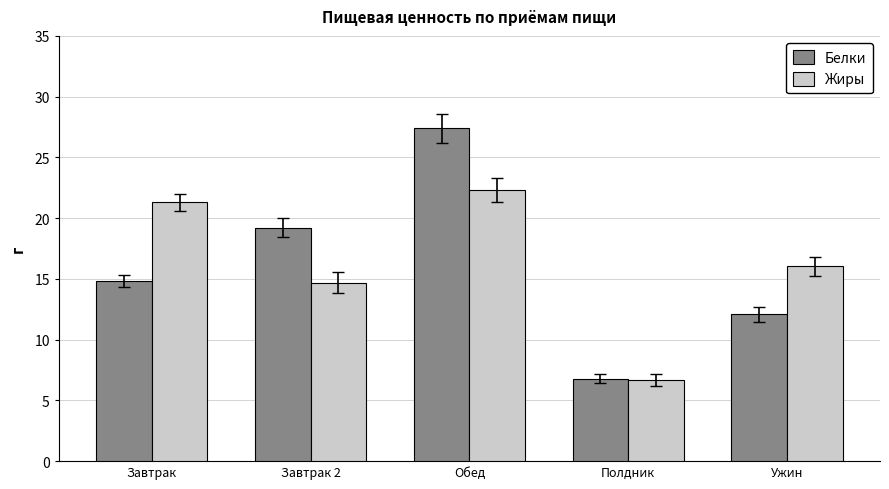

What is the difference between the highest and lowest values at Завтрак?

6.5